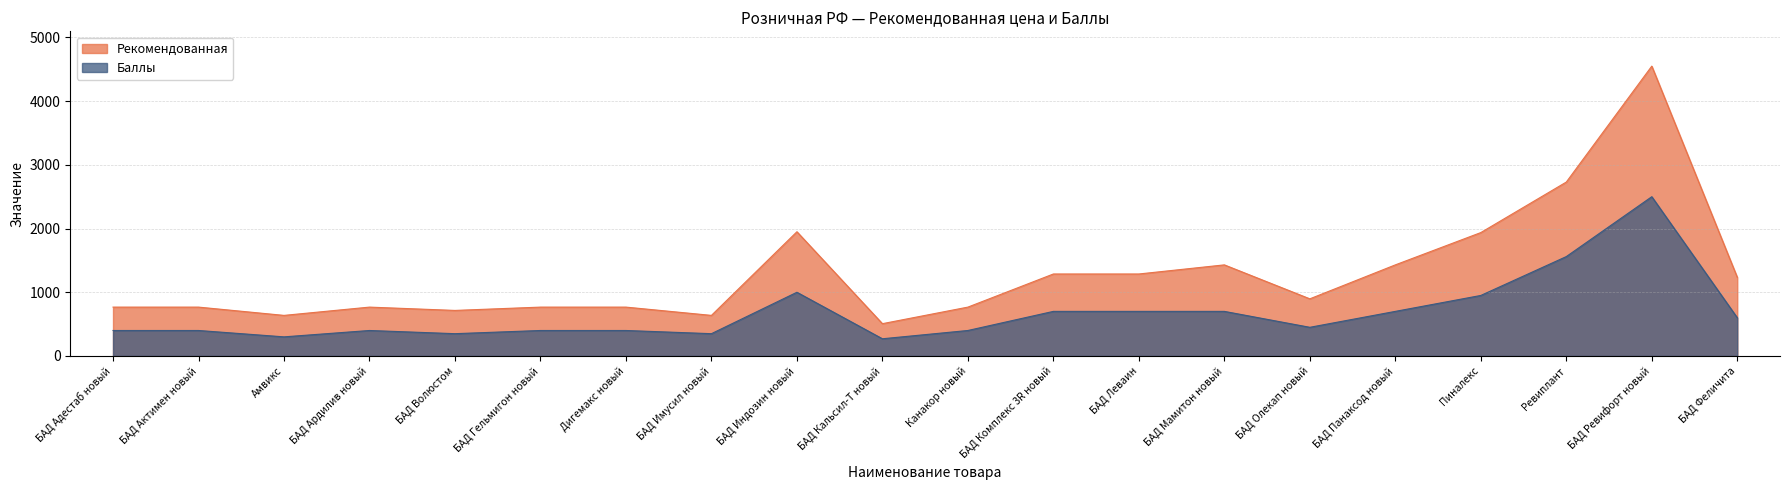

True or false: Рекомендованная and Баллы intersect in this chart.

False